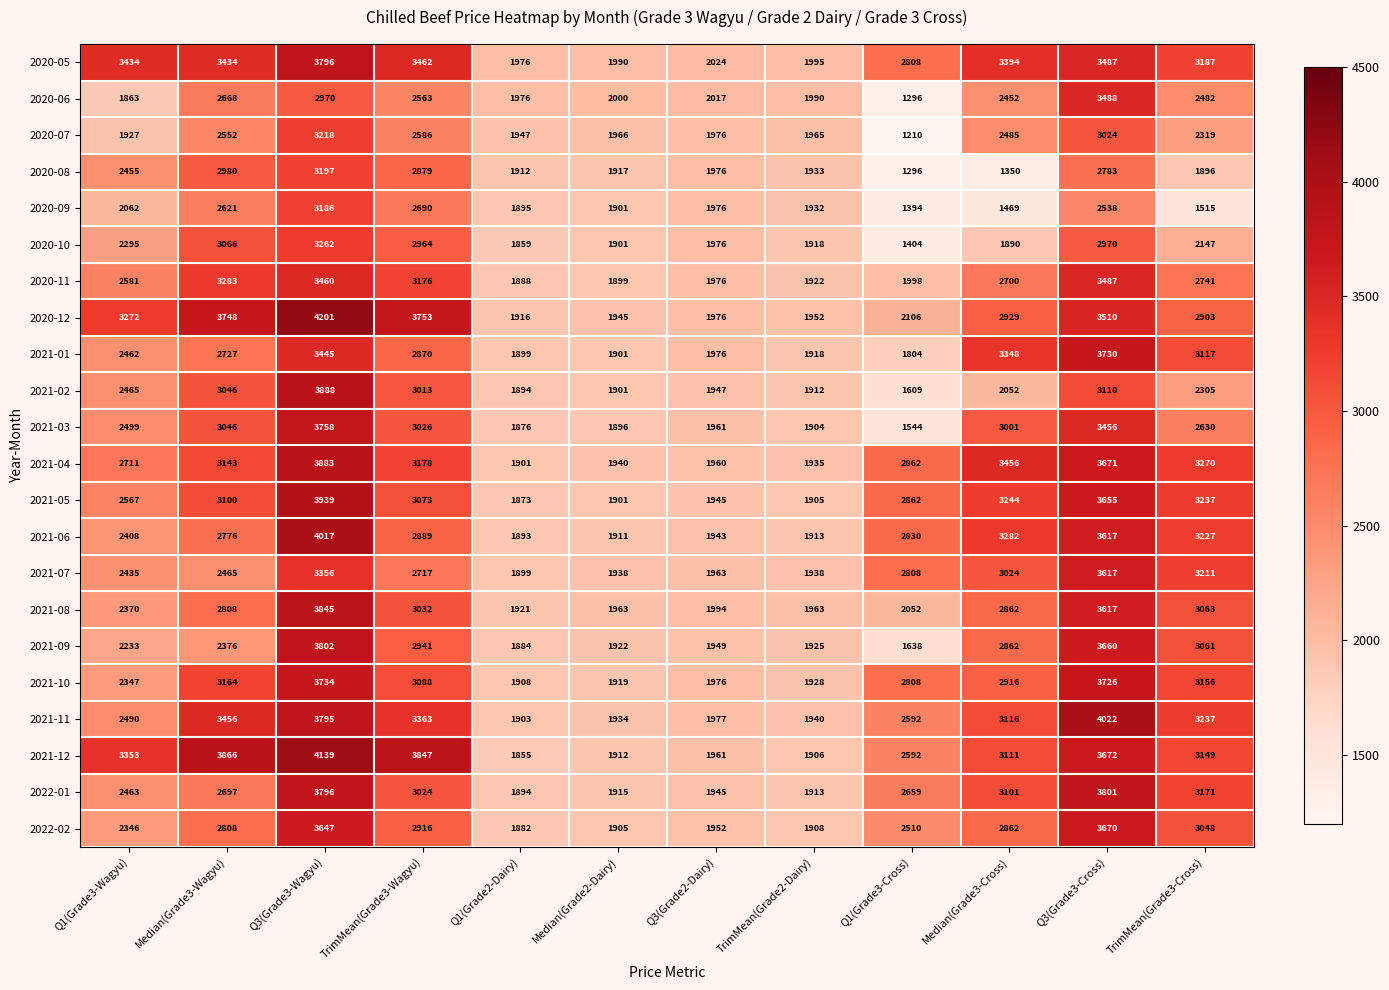

At which label does 2021-03 first exceed 2630?

Median(Grade3-Wagyu)